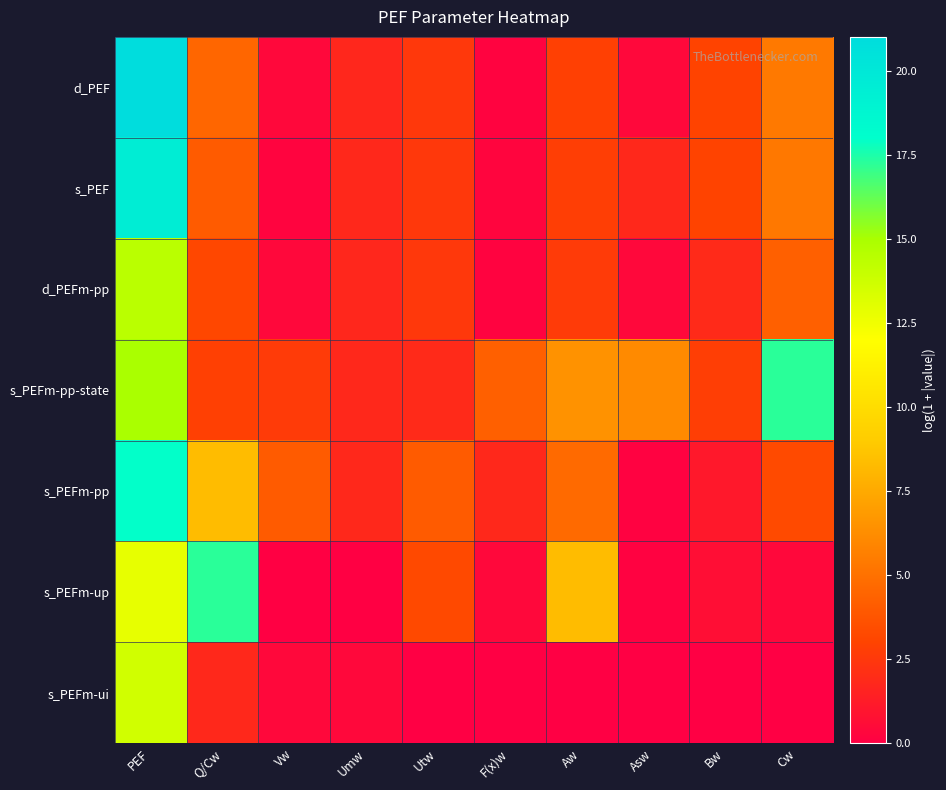

Reading right to left, transcribe all the data shown in this chart.

d_PEF: Cw=5.4	Bw=3.0	Asw=0.4	Aw=2.8	F(x)w=0.2	Utw=2.5	Umw=1.7	Vw=0.4	Q/Cw=4.6	PEF=21.0
s_PEF: Cw=5.3	Bw=3.0	Asw=1.8	Aw=2.8	F(x)w=0.3	Utw=2.5	Umw=1.8	Vw=0.2	Q/Cw=4.1	PEF=19.6
d_PEFm-pp: Cw=4.3	Bw=1.9	Asw=0.4	Aw=2.6	F(x)w=0.2	Utw=2.5	Umw=1.7	Vw=0.4	Q/Cw=3.2	PEF=14.4
s_PEFm-pp-state: Cw=17.3	Bw=2.8	Asw=6.1	Aw=6.5	F(x)w=4.3	Utw=1.9	Umw=1.8	Vw=2.6	Q/Cw=2.9	PEF=15.0
s_PEFm-pp: Cw=3.3	Bw=1.1	Asw=0.1	Aw=4.7	F(x)w=1.8	Utw=4.0	Umw=1.8	Vw=4.0	Q/Cw=8.3	PEF=18.0
s_PEFm-up: Cw=0.4	Bw=0.7	Asw=0.1	Aw=8.3	F(x)w=0.4	Utw=3.3	Umw=0.0	Vw=0.0	Q/Cw=17.3	PEF=12.8
s_PEFm-ui: Cw=0.0	Bw=0.0	Asw=0.0	Aw=0.0	F(x)w=0.0	Utw=0.0	Umw=0.4	Vw=0.4	Q/Cw=1.8	PEF=13.7